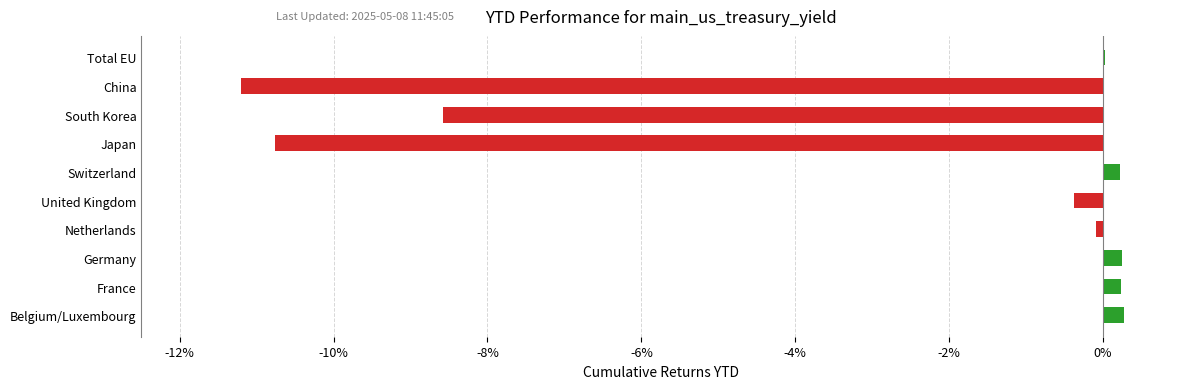

Is it true that the value at China is -11.2?

True